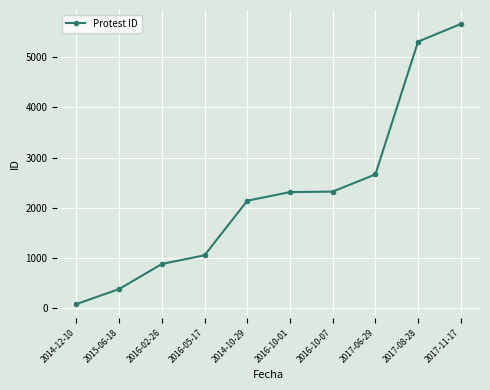

True or false: the data shows 5660 at 2017-11-17.

True